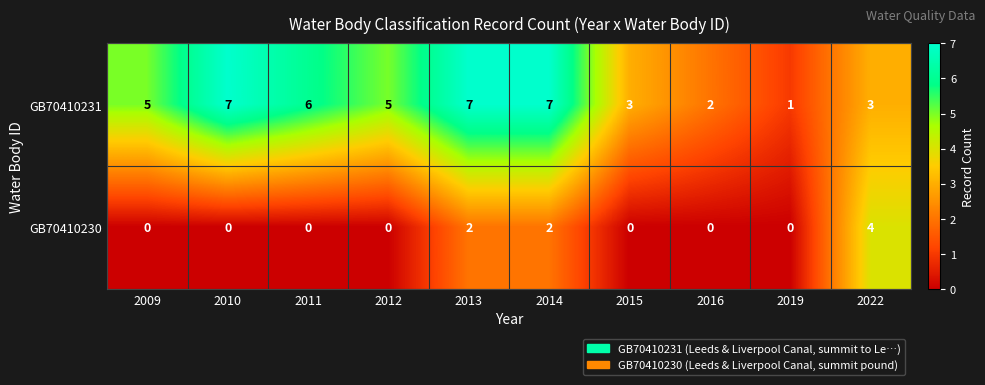

True or false: GB70410230 has a value of 1 at 2013.

False